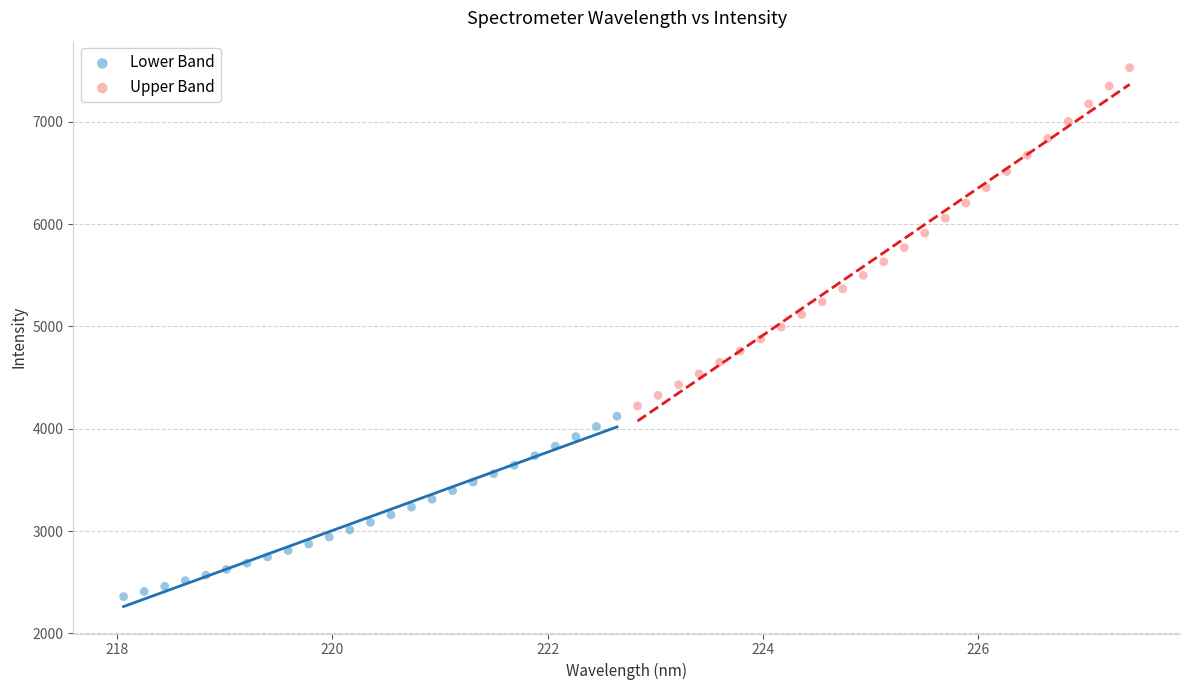

What are all the series names shown in the legend?

Lower Band, Upper Band